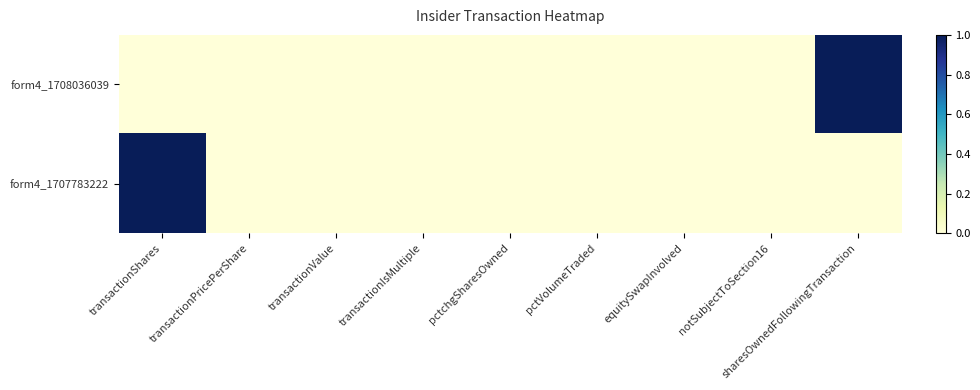

At how many categories does at least one series exceed 0?

2